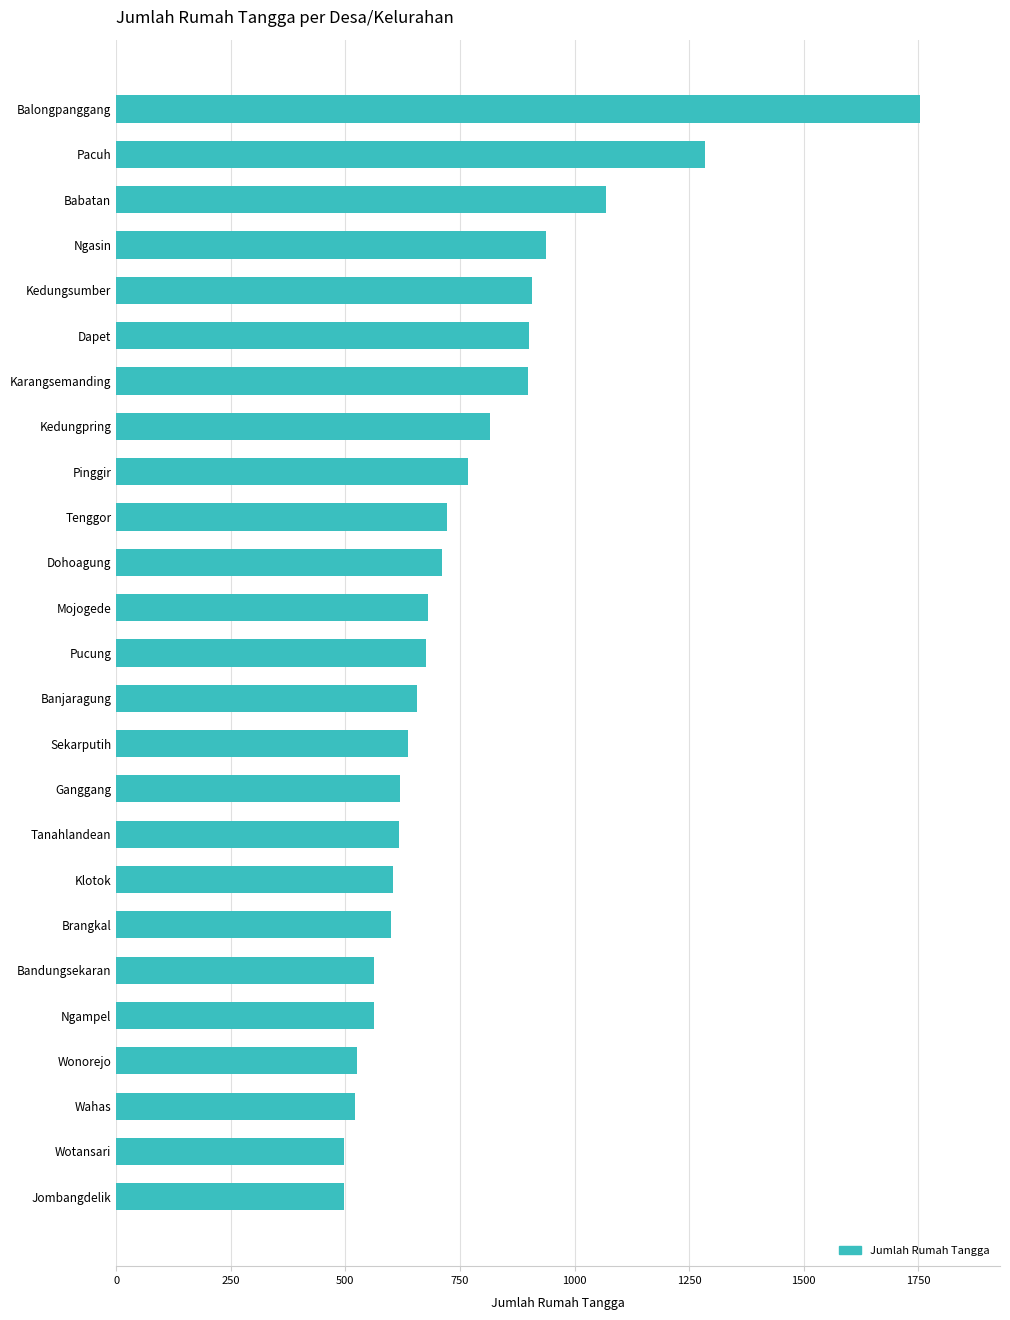

Is it true that the value at Wonorejo is 526?

True